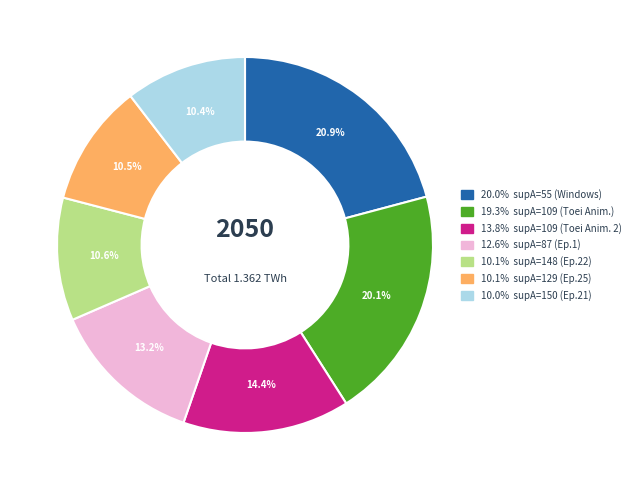

Is there any slice that represents more than half of the pie?

No